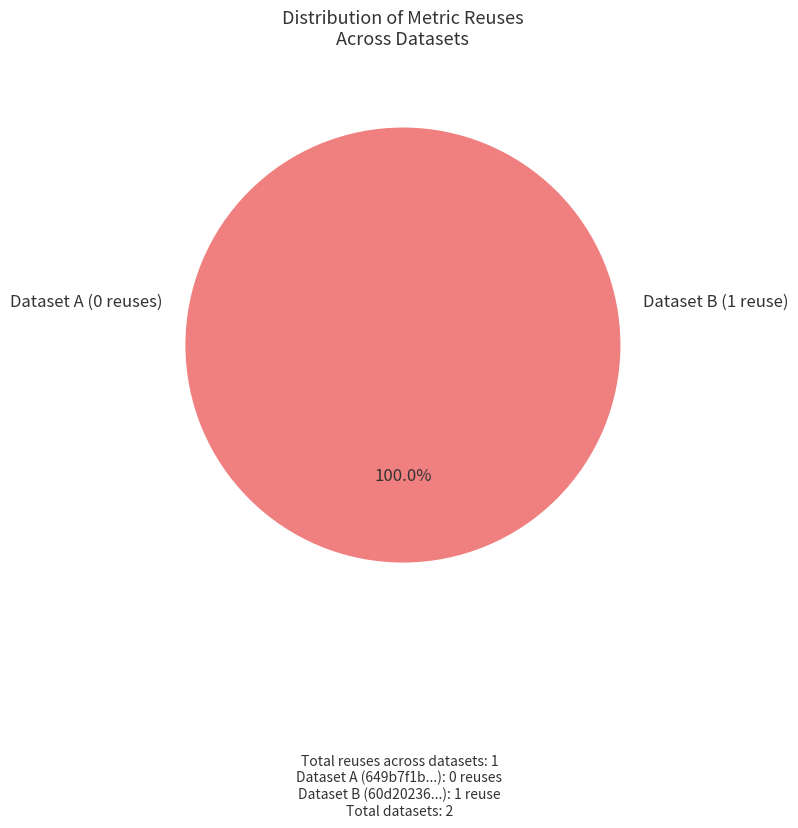

Which category has the smallest portion of the pie?

649b7f1b078190f8a3e7718f